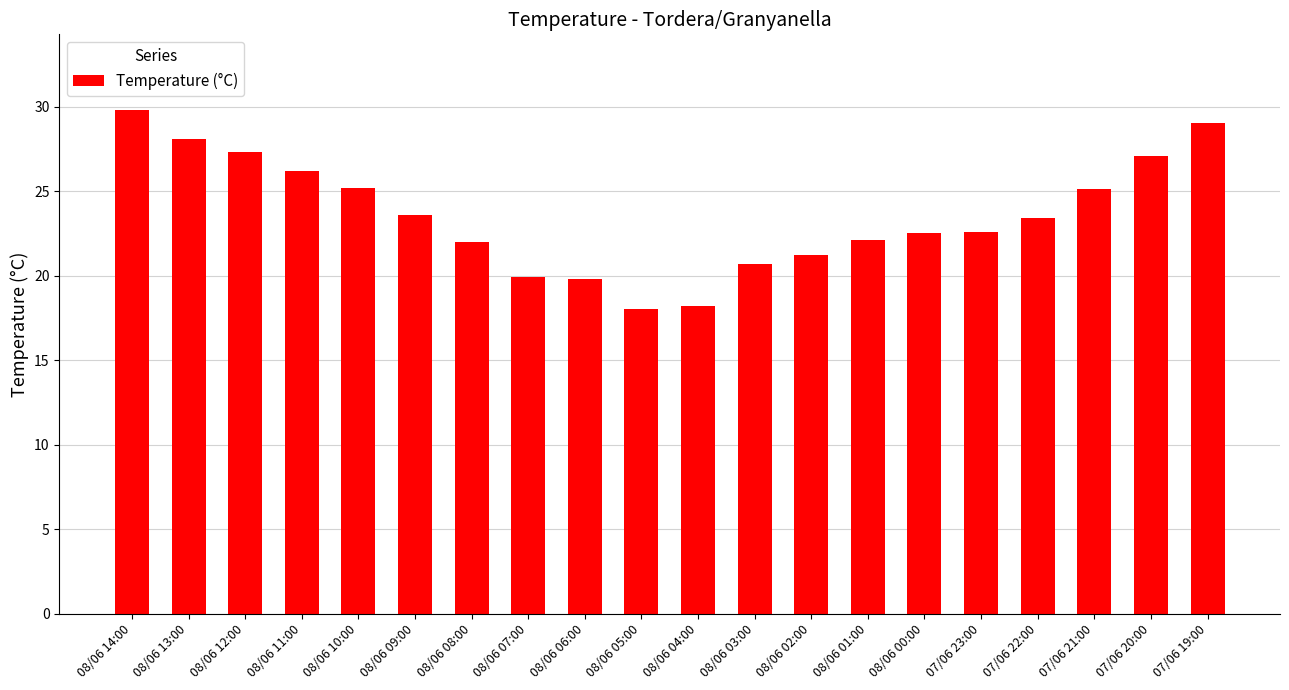

What is the label of the 11th bar from the right?

08/06 05:00